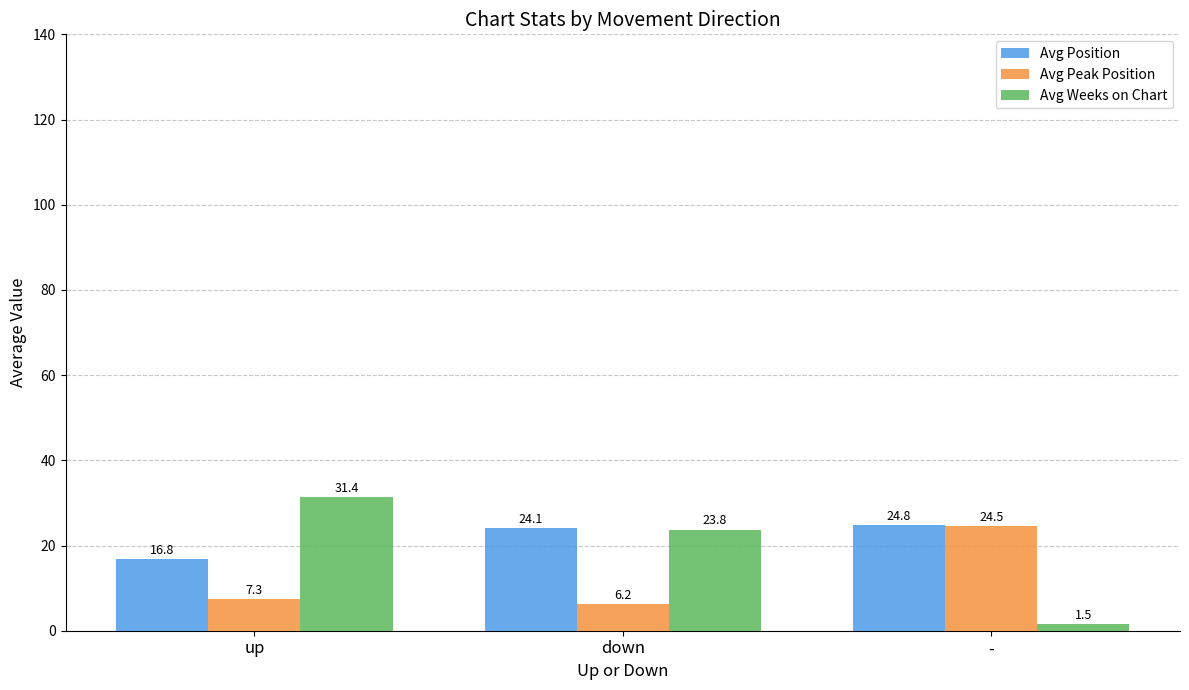

Rank the series at up from highest to lowest value.

Avg Weeks on Chart, Avg Position, Avg Peak Position